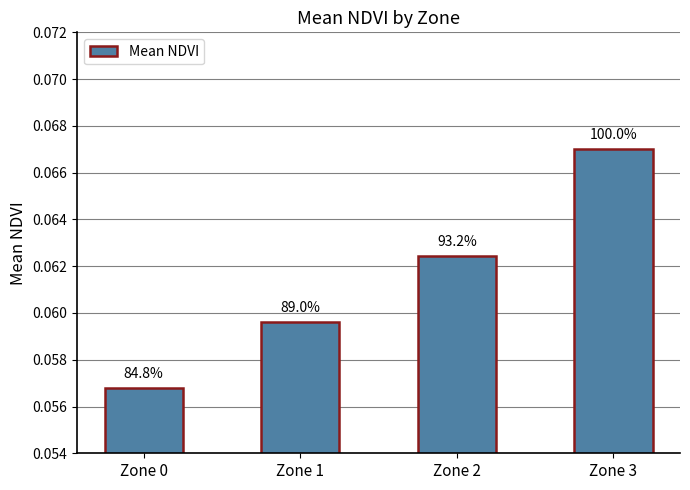

Are the bars grouped side by side (vs. stacked)?

No